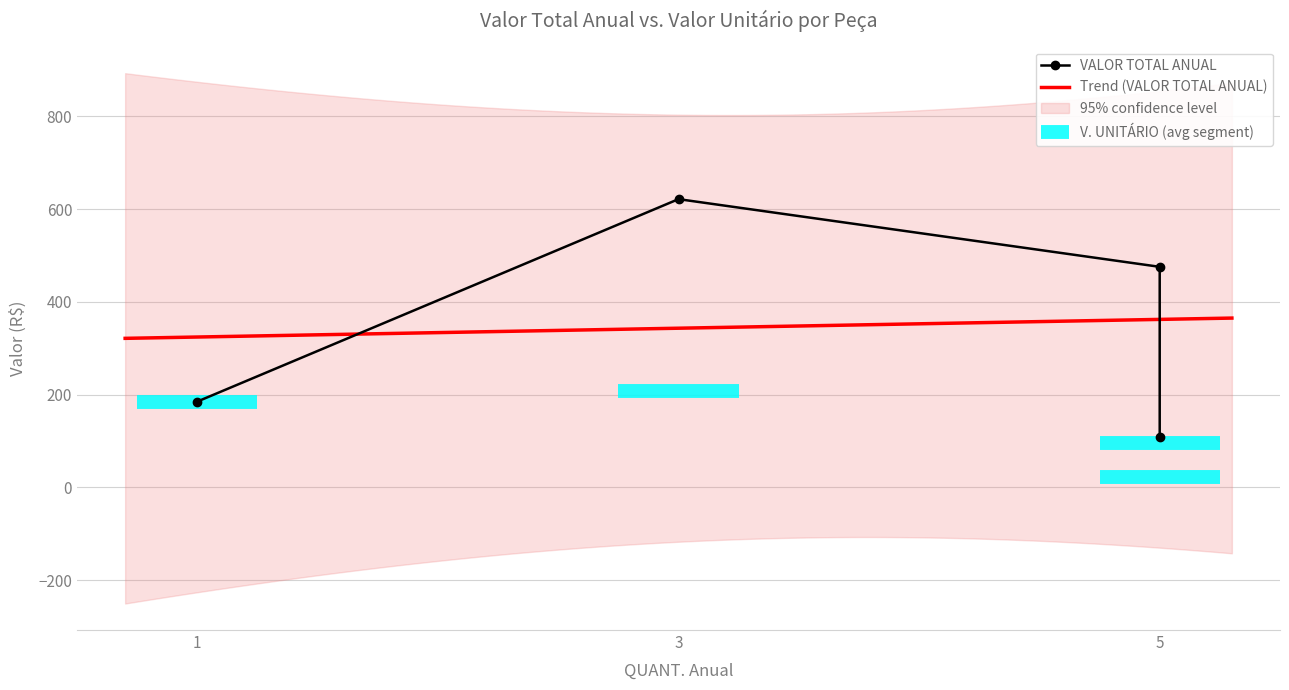

What is the maximum value shown in the chart?

621.4